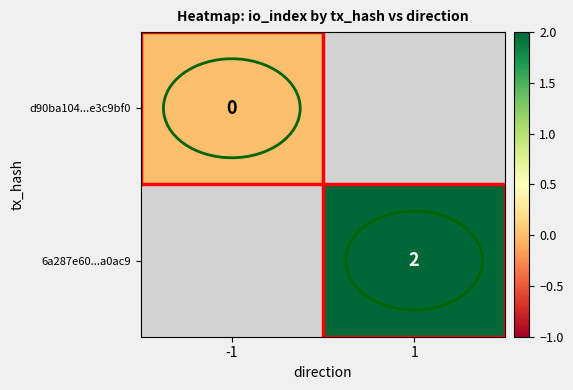

The 6a287e60...a0ac9 series shows 3 at 1. True or false?

False